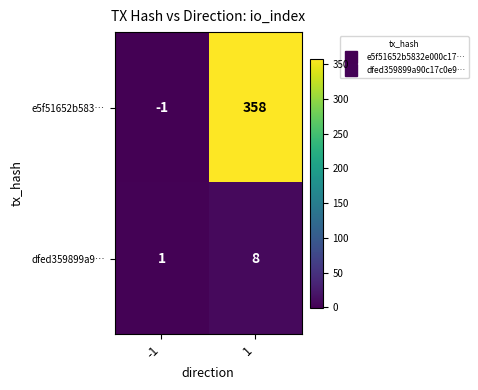

What is the sum of the dfed359899a9… values at -1 and 1?

9